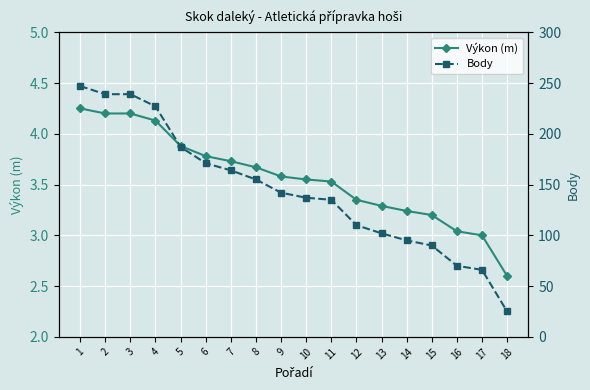

True or false: Výkon (m) and Body intersect in this chart.

False